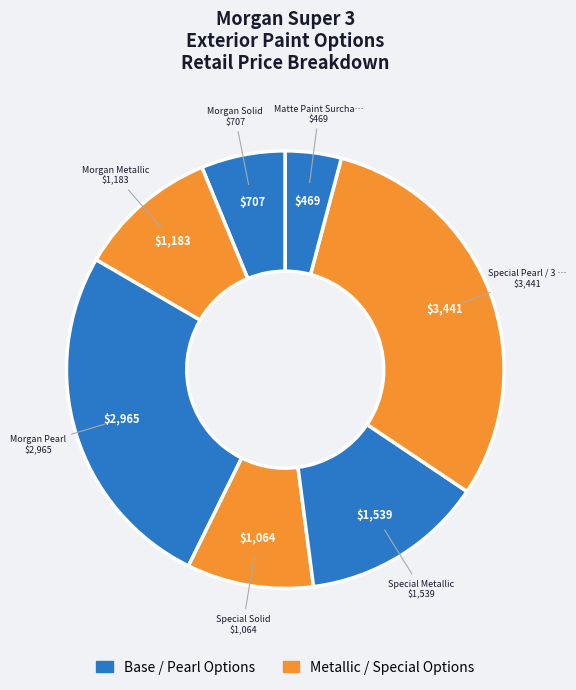

To the nearest percent, what is the average slice percentage?

14%